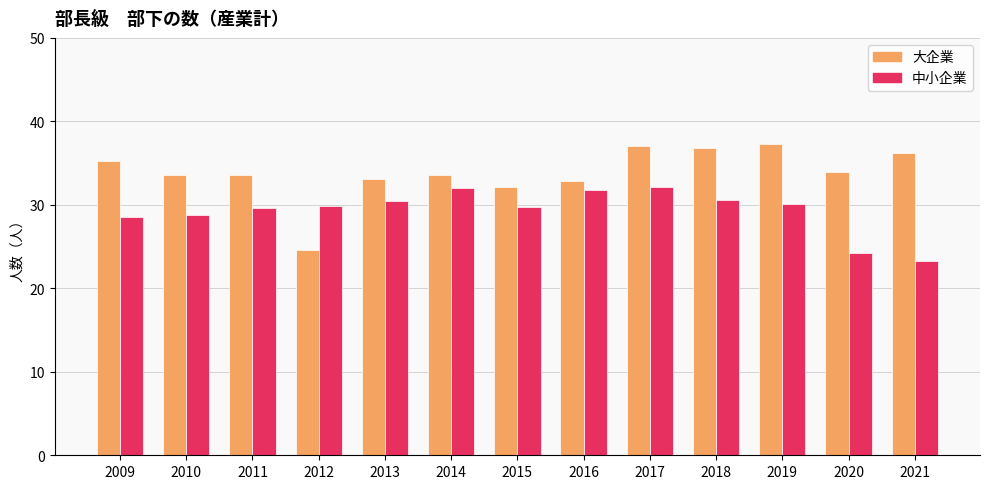

What is the difference between the 中小企業 values at 2021 and 2018?

7.3